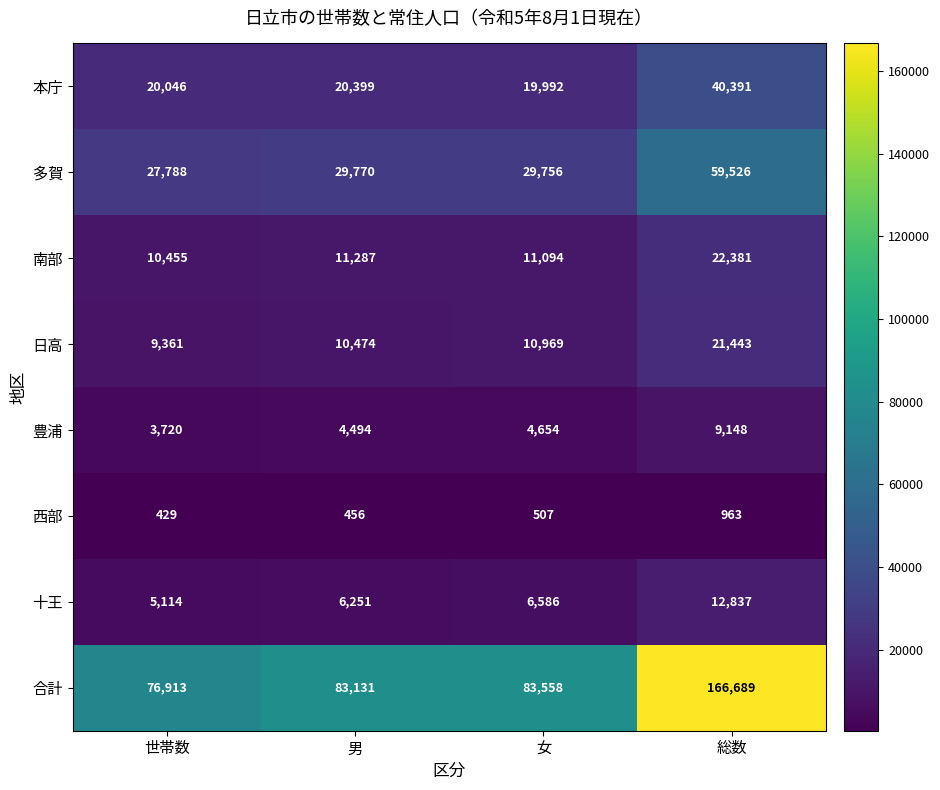

What is the average value of the 西部 series?

589